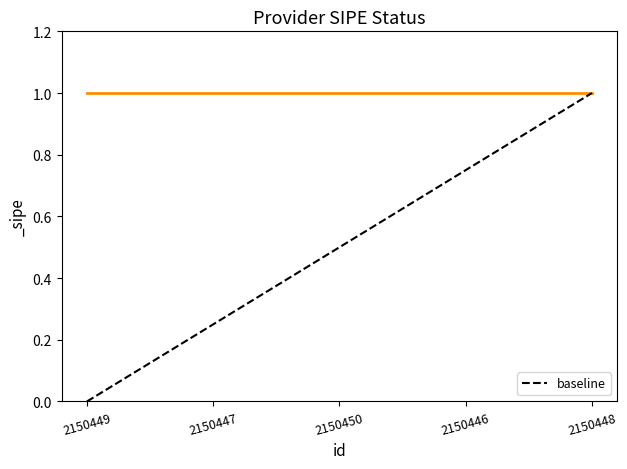

The chart shows a value of 0 at 2150448. True or false?

False